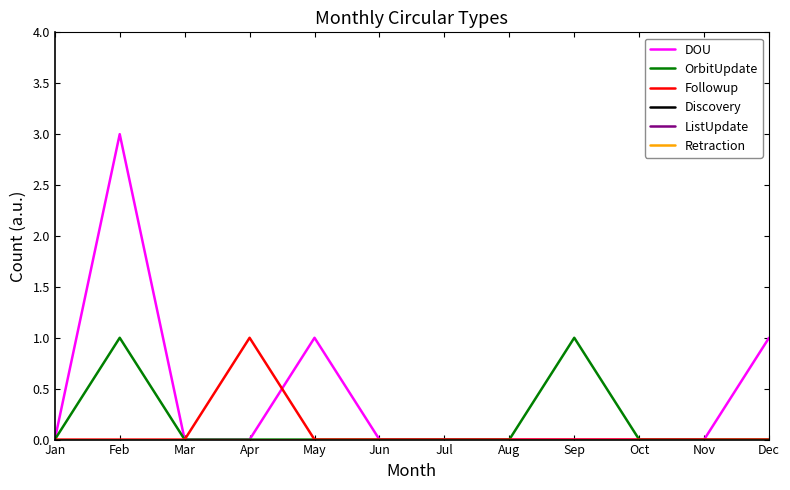

Which series has the largest total across all categories?

DOU